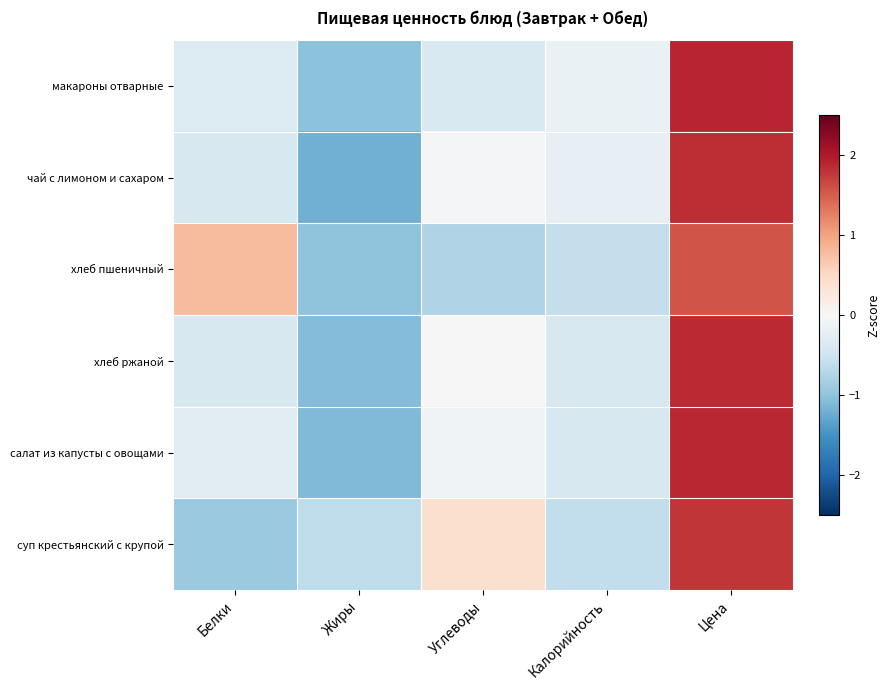

Reading left to right, what are all the values shown in this chart?

макароны отварные: Белки=-0.3	Жиры=-1.0	Углеводы=-0.4	Калорийность=-0.2	Цена=1.9
чай с лимоном и сахаром: Белки=-0.4	Жиры=-1.2	Углеводы=-0.0	Калорийность=-0.2	Цена=1.8
хлеб пшеничный: Белки=0.8	Жиры=-1.0	Углеводы=-0.7	Калорийность=-0.6	Цена=1.6
хлеб ржаной: Белки=-0.4	Жиры=-1.1	Углеводы=0.0	Калорийность=-0.4	Цена=1.9
салат из капусты с овощами: Белки=-0.3	Жиры=-1.1	Углеводы=-0.1	Калорийность=-0.4	Цена=1.9
суп крестьянский с крупой: Белки=-0.9	Жиры=-0.6	Углеводы=0.4	Калорийность=-0.6	Цена=1.8